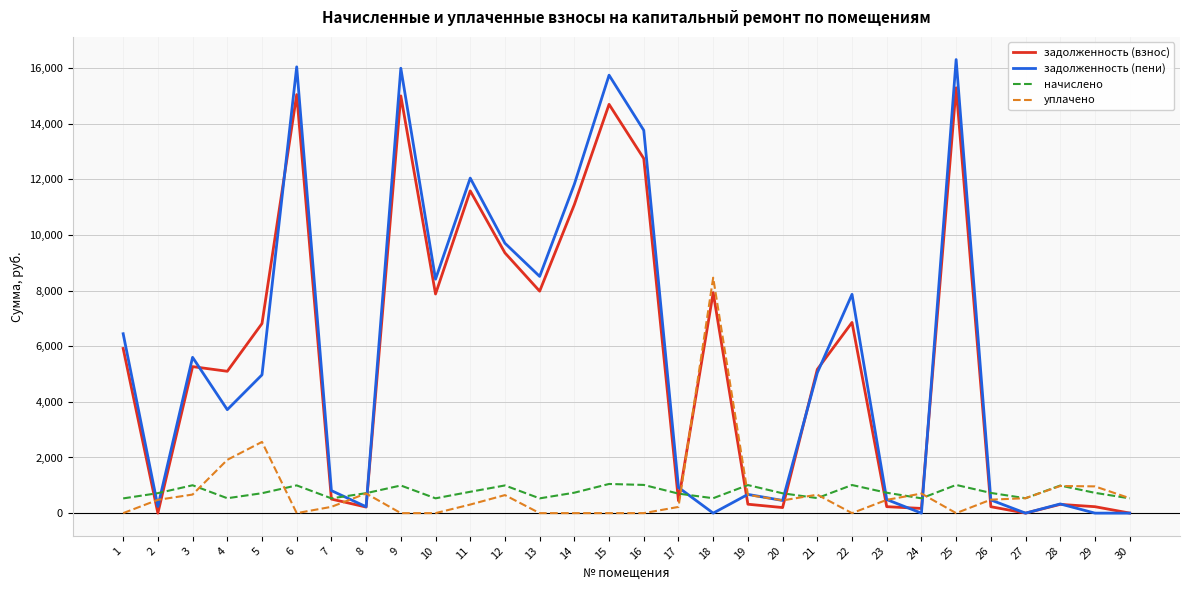

Does the chart have visible grid lines?

Yes